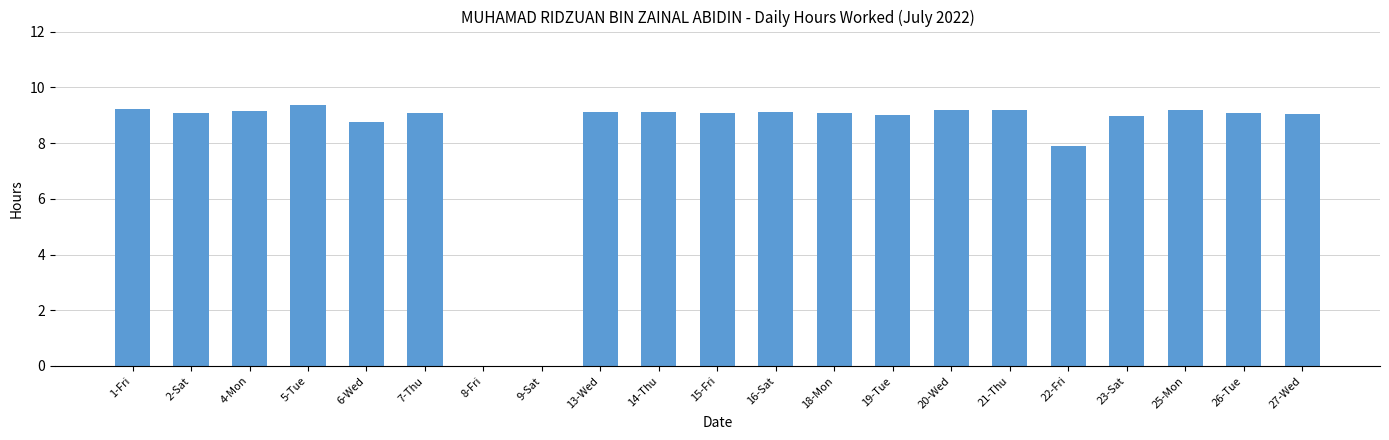

What is the ratio of the value at 22-Fri to the value at 27-Wed?

0.9